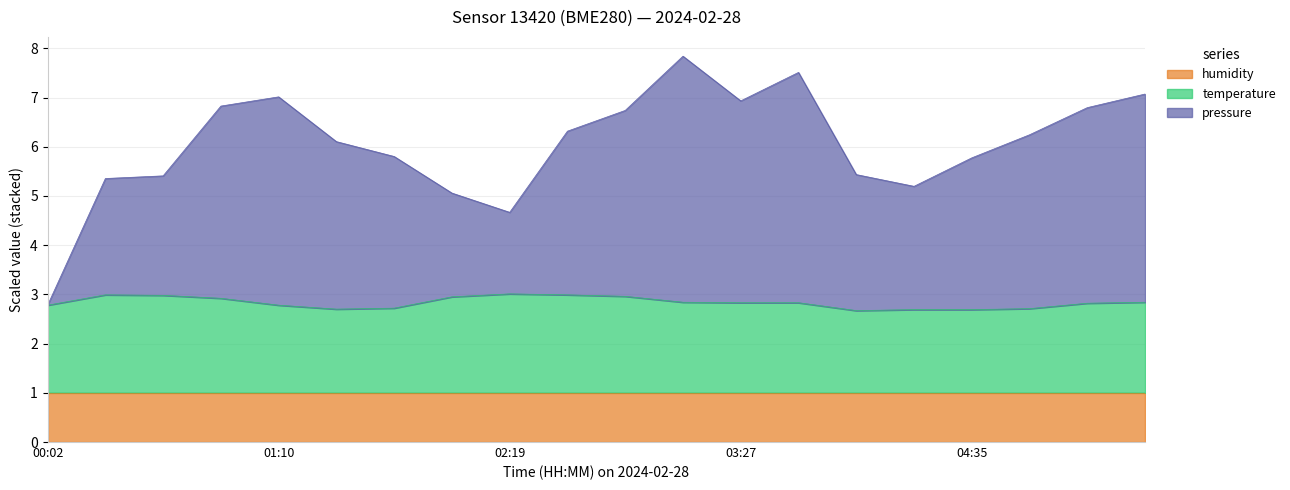

Read the pressure value at 03:44.

7.5